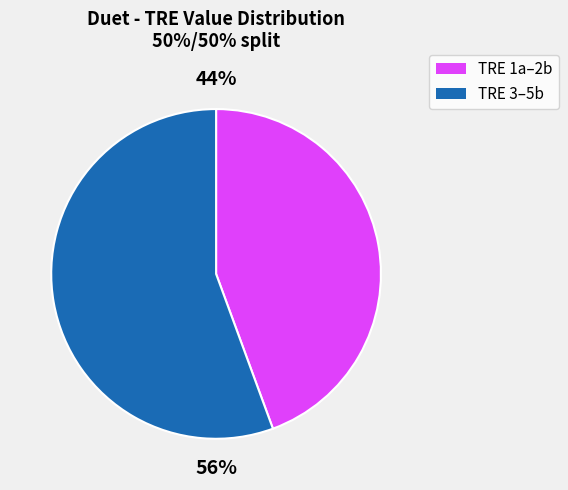

Is there any slice that represents more than half of the pie?

Yes